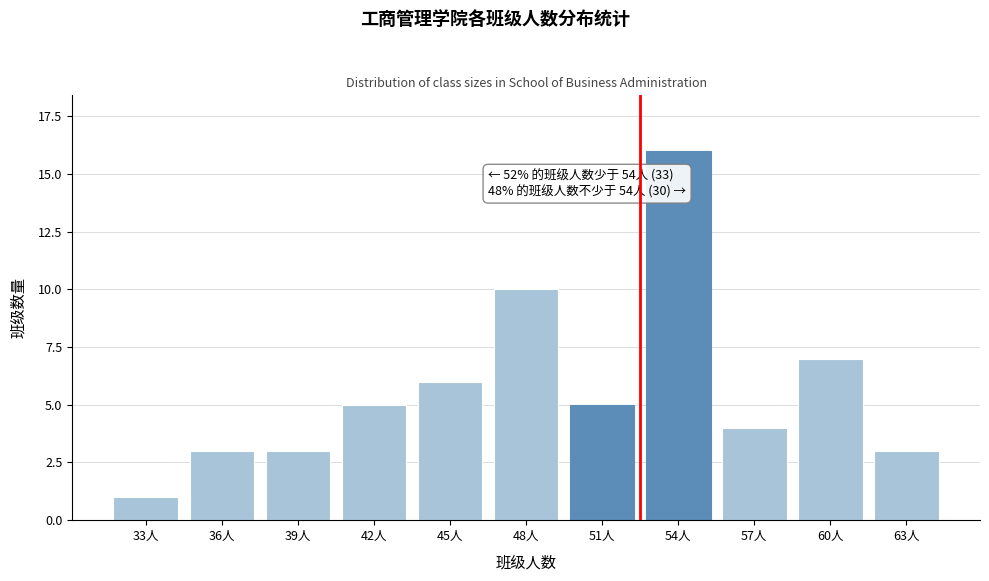

Reading left to right, what are all the values shown in this chart?

1	3	3	5	6	10	5	16	4	7	3